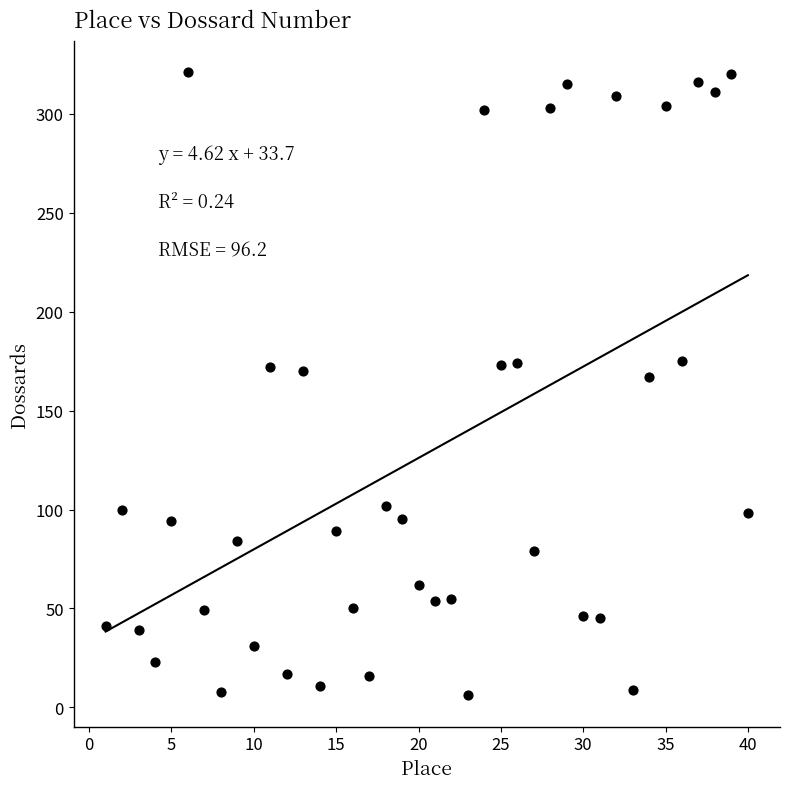

What is the range of Y values (max minus min)?

315